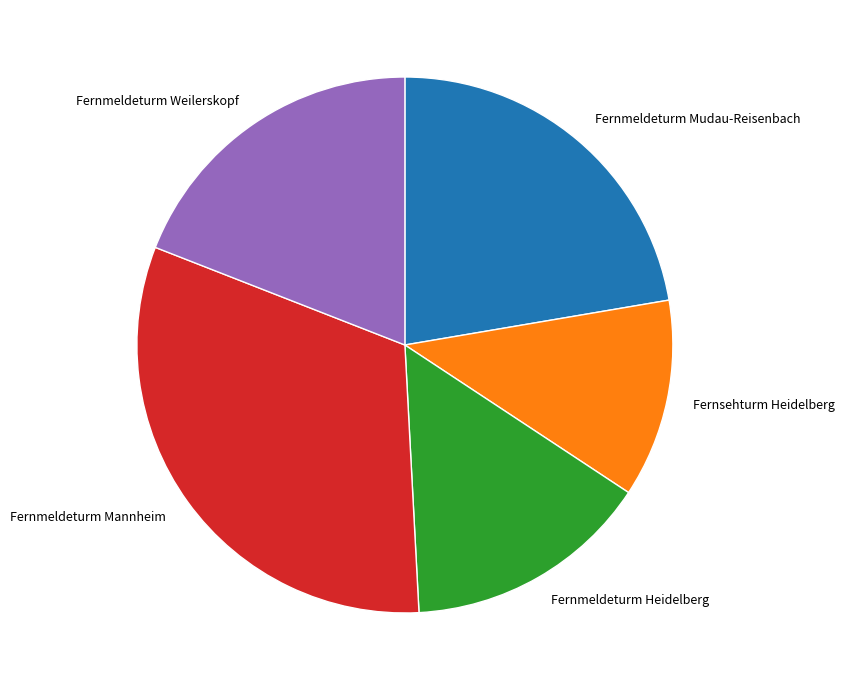

Which slice is the largest?

Fernmeldeturm Mannheim